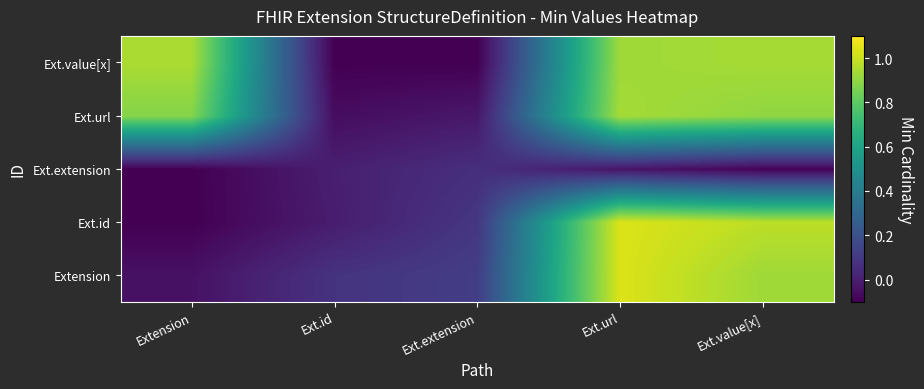

Is the value of Ext.id at Ext.url greater than the value of Ext.value[x] at Ext.value[x]?

Yes